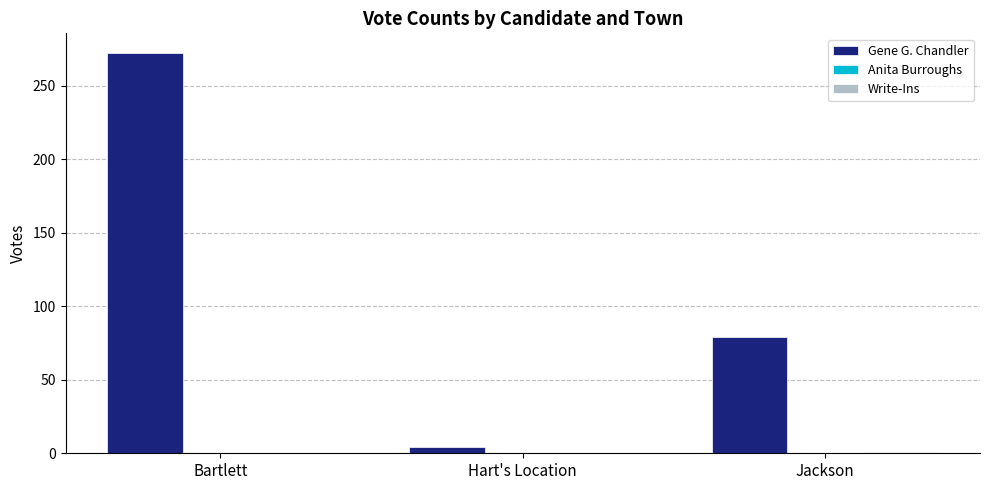

At which label is Gene G. Chandler closest to 138?

Jackson